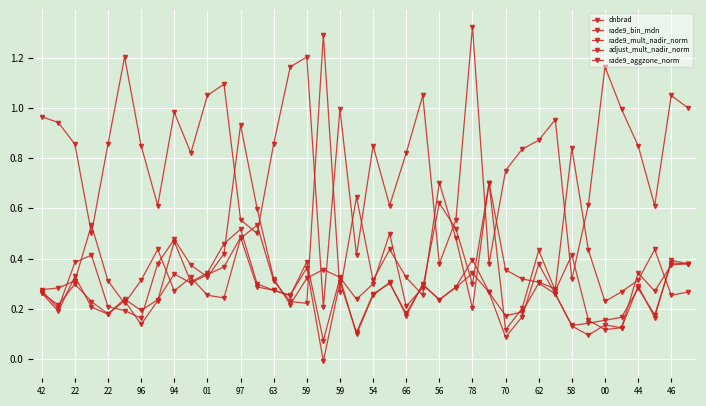

Count the number of categories in the chart.

40